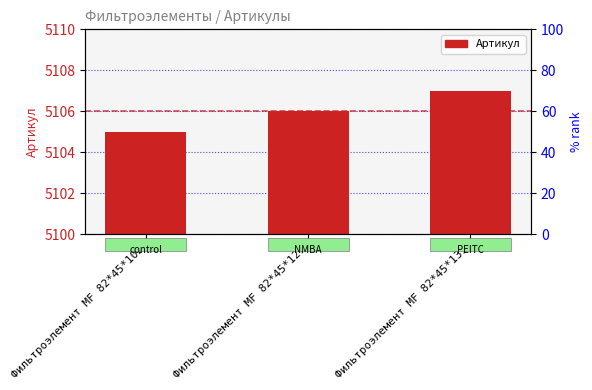

What is the value of the 1st bar from the left?

5105